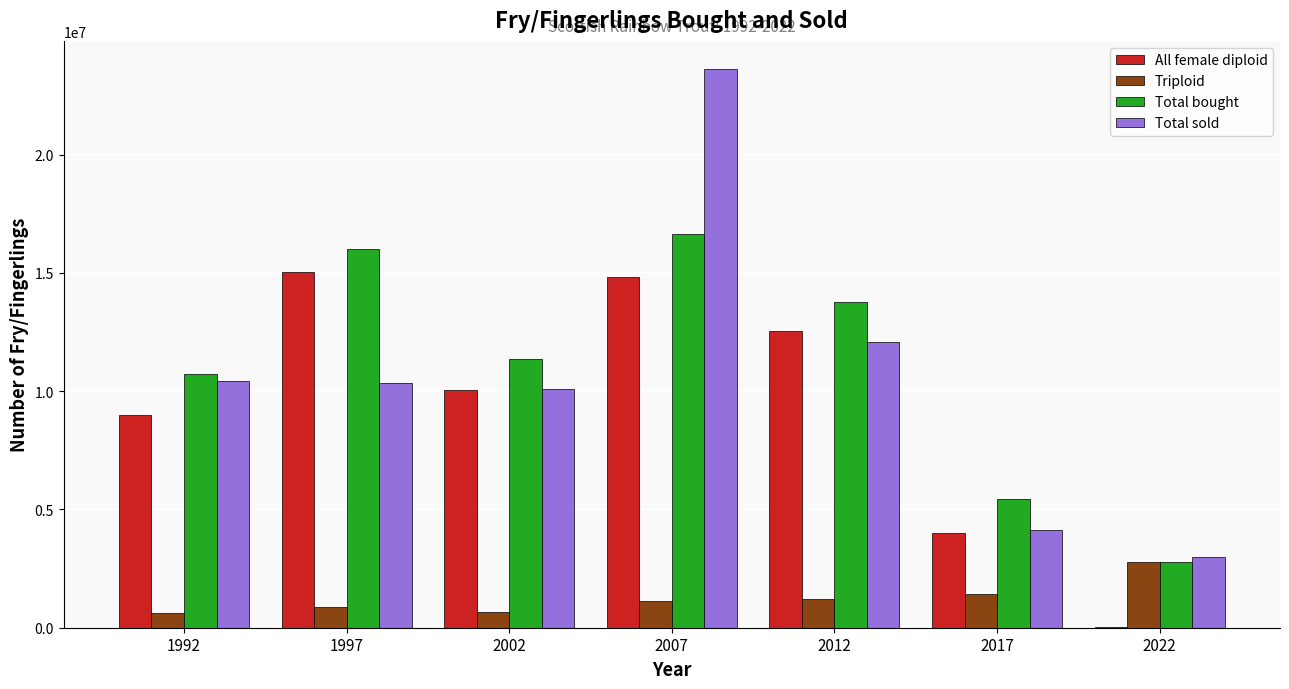

How many groups of bars are there?

7